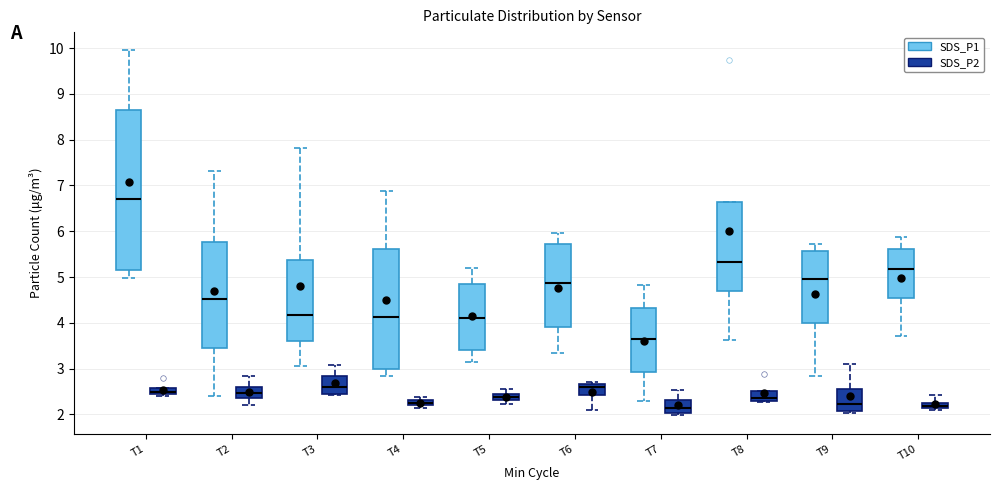

Which box is the tallest, from its lower edge to its upper edge?

T1 (SDS_P1)